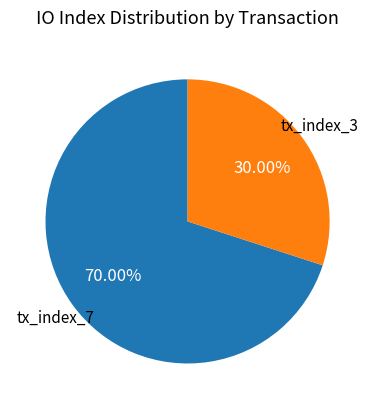

To the nearest percent, what is the combined percentage of tx_index_7 and tx_index_3?

100%